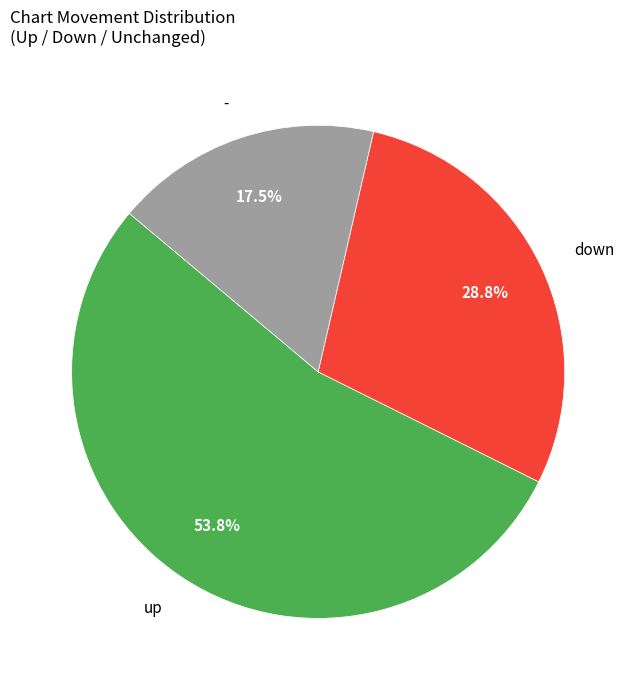

How many slices are in this pie chart?

3